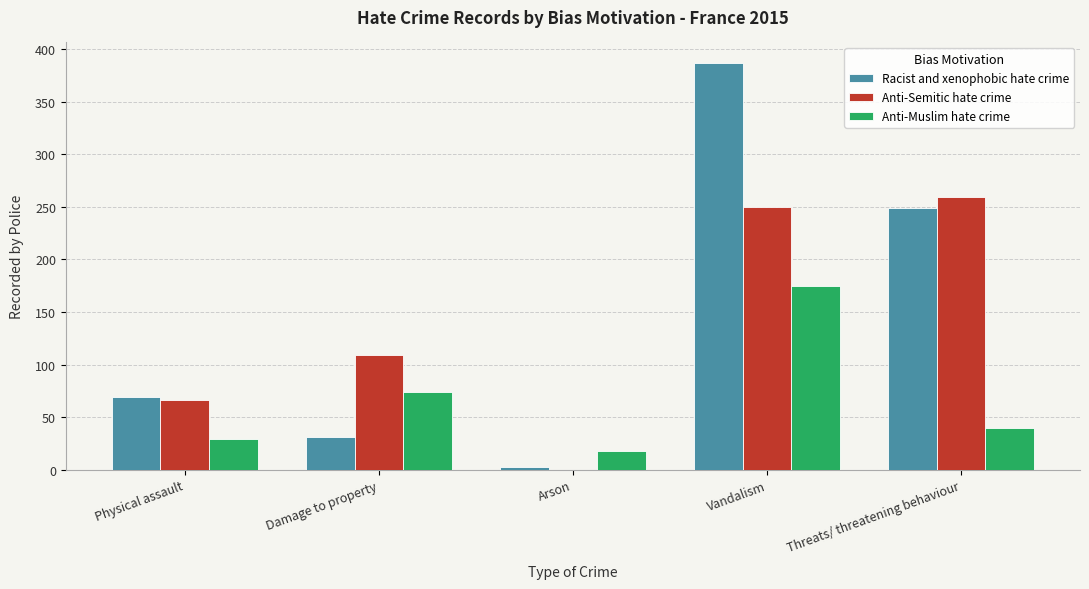

What is the difference between the Anti-Semitic hate crime values at Damage to property and Threats/ threatening behaviour?

150